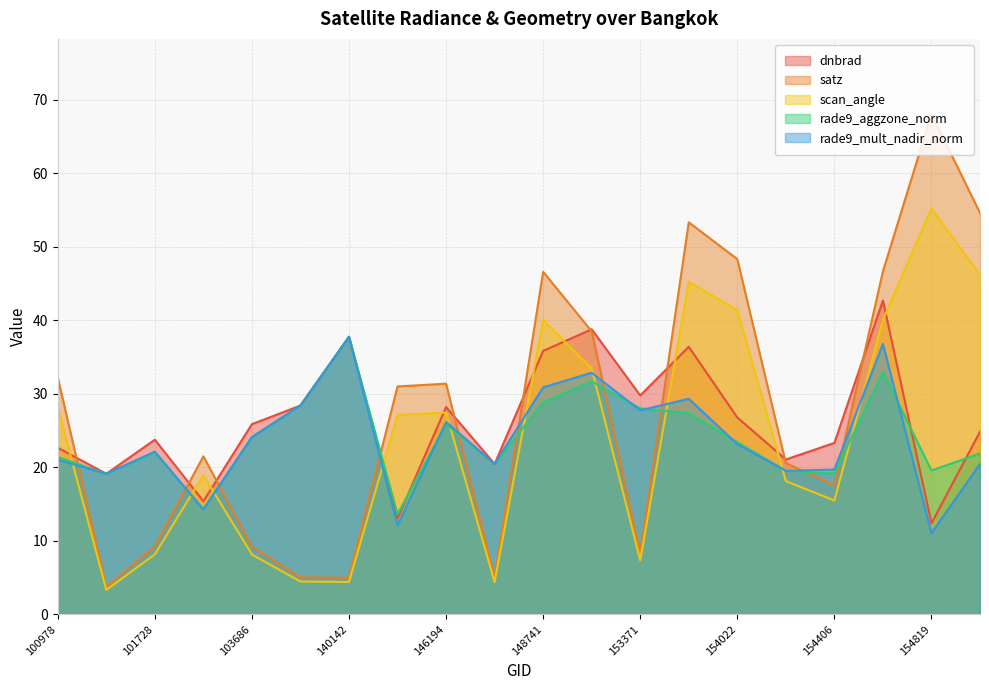

The value of rade9_aggzone_norm at 146385 is 20.5. True or false?

True